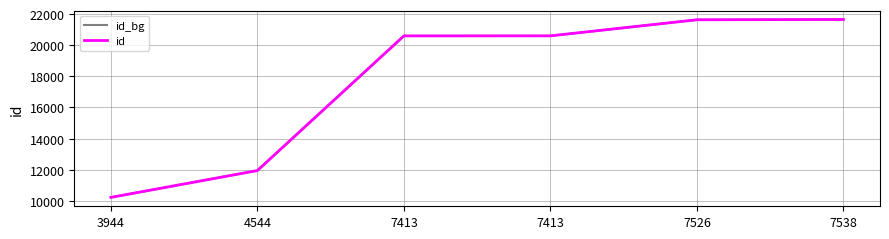

What is the difference between the second highest and second lowest values in the id series?

9686